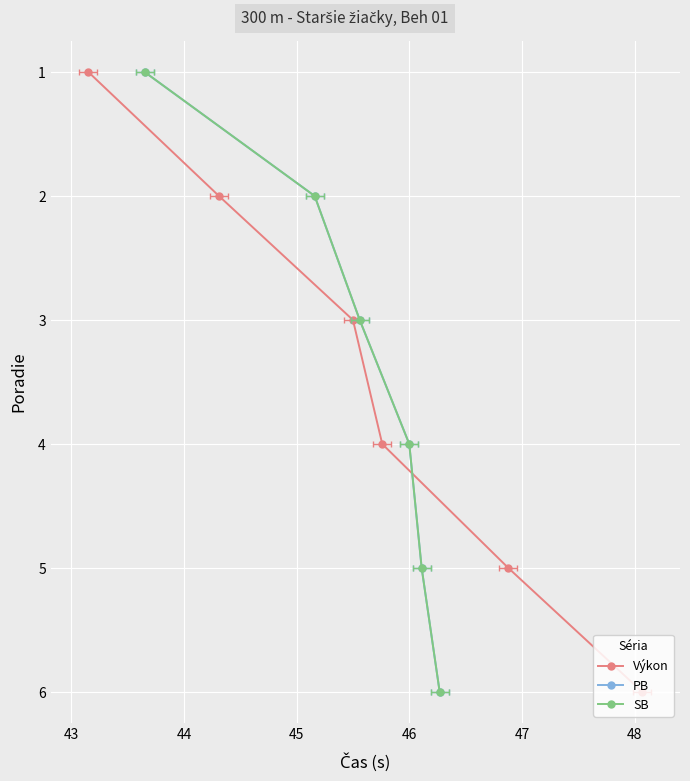

What are all the series names shown in the legend?

Výkon, PB, SB